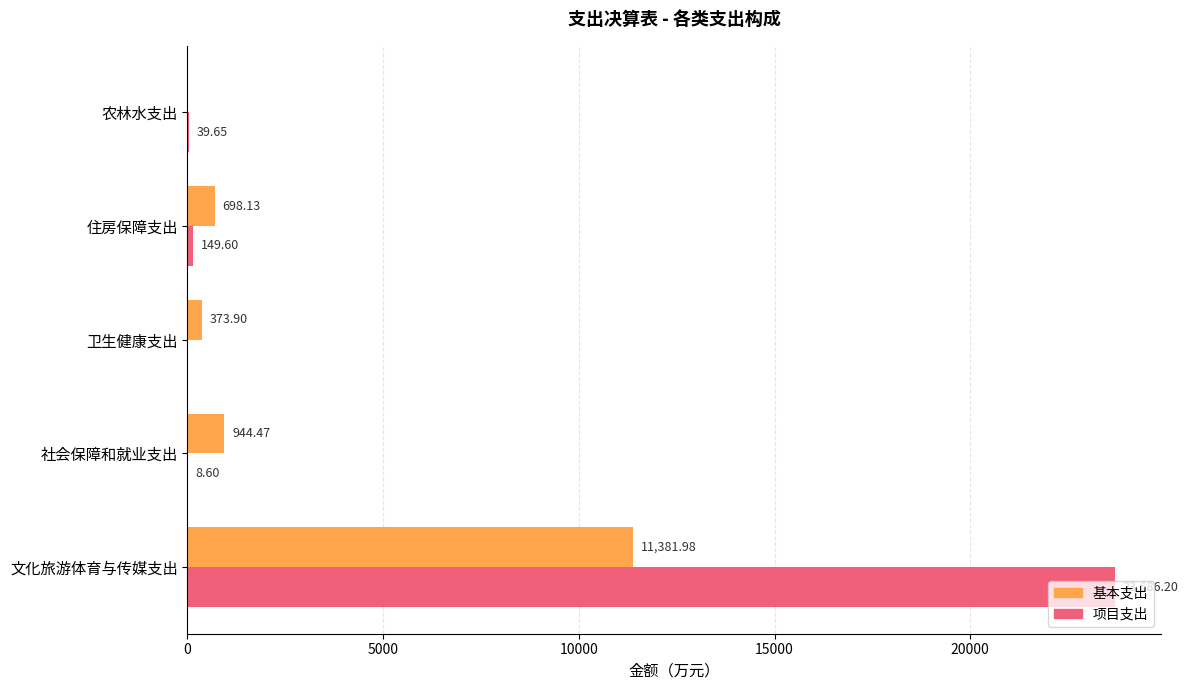

Which series has the largest total across all categories?

项目支出